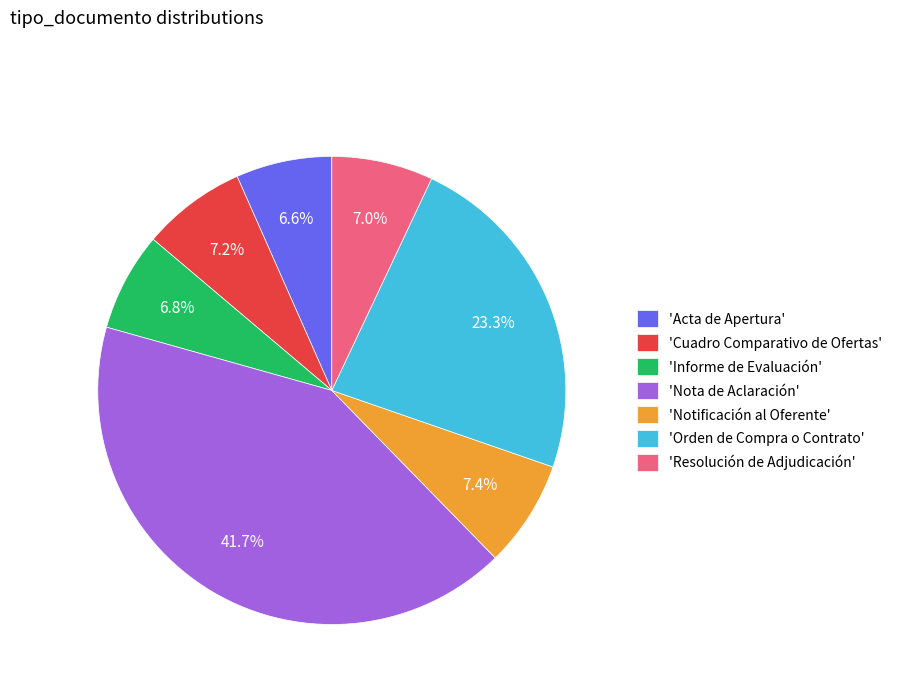

Count the number of slices in the pie.

7